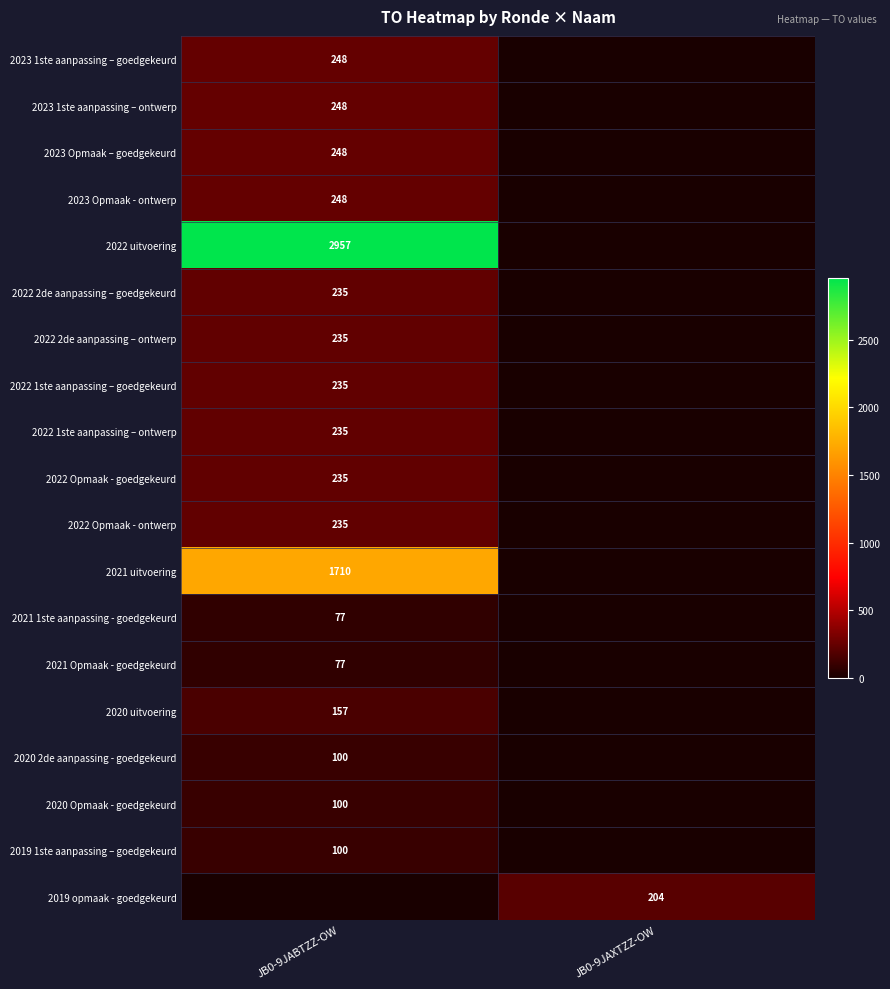

Is it true that 2023 Opmaak – goedgekeurd equals 248 at JB0-9JABTZZ-OW?

True